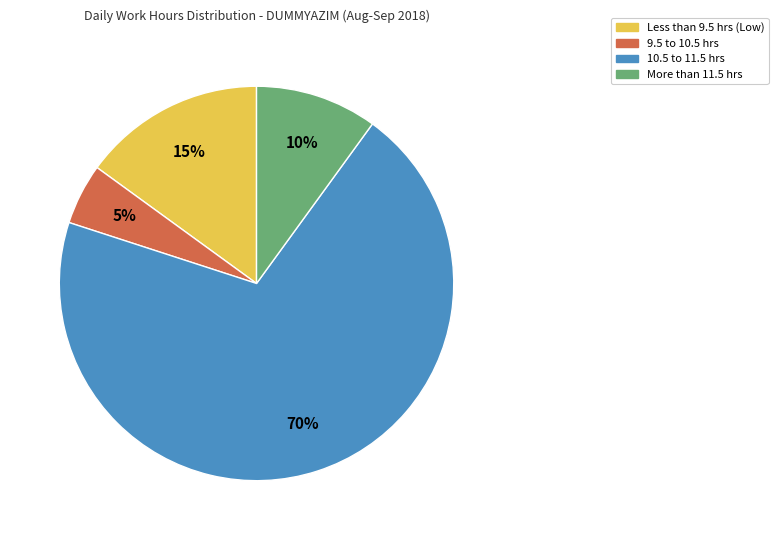

Is there a majority slice in this chart?

Yes